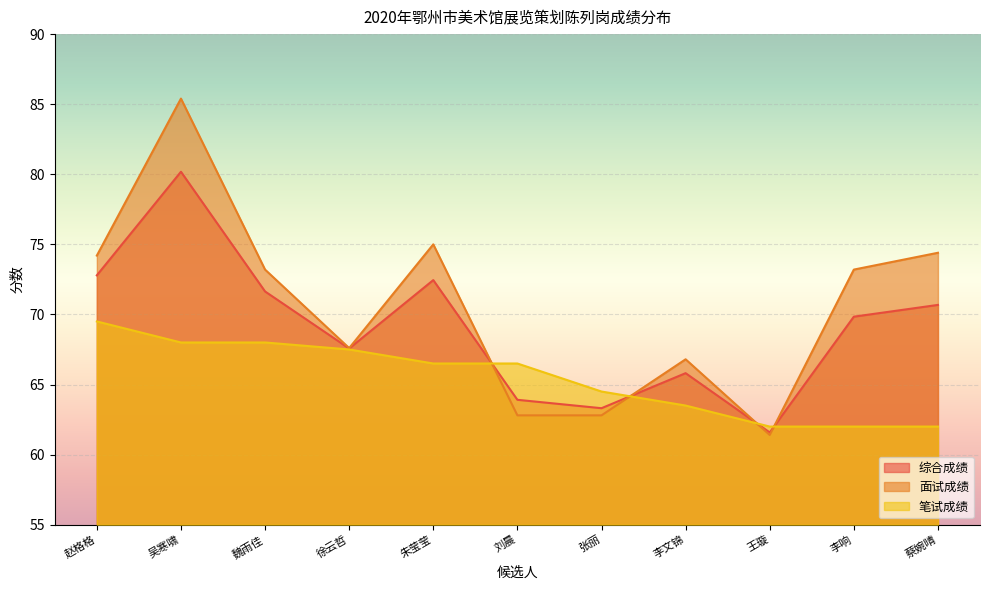

At which category is the sum across all series the highest?

吴寒啸